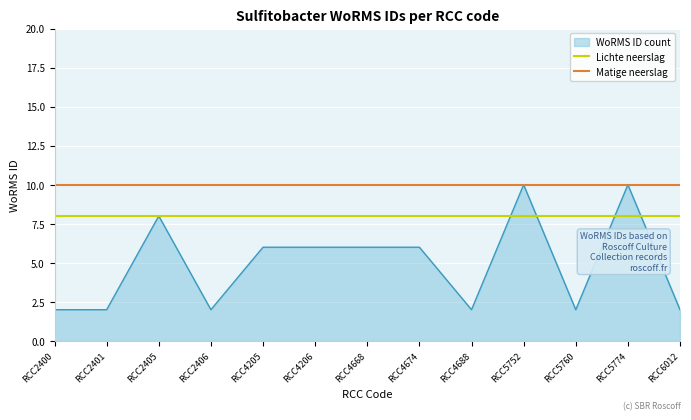

True or false: Lichte neerslag and Matige neerslag intersect in this chart.

False